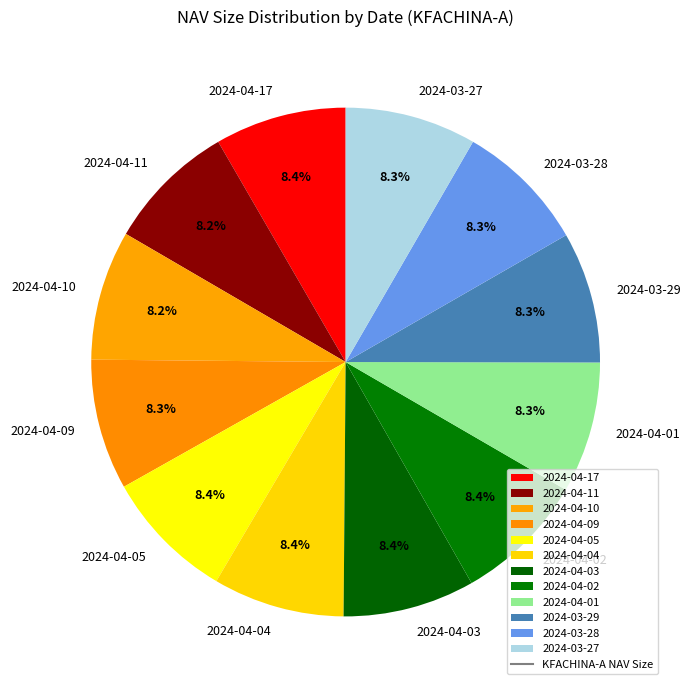

What is the ratio of the value at 2024-04-01 to the value at 2024-04-09?

1.0